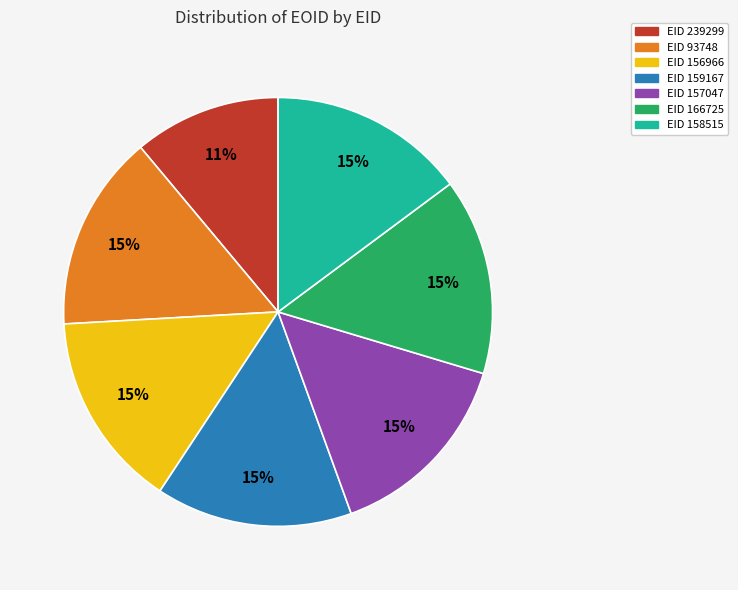

Is there any slice that represents more than half of the pie?

No